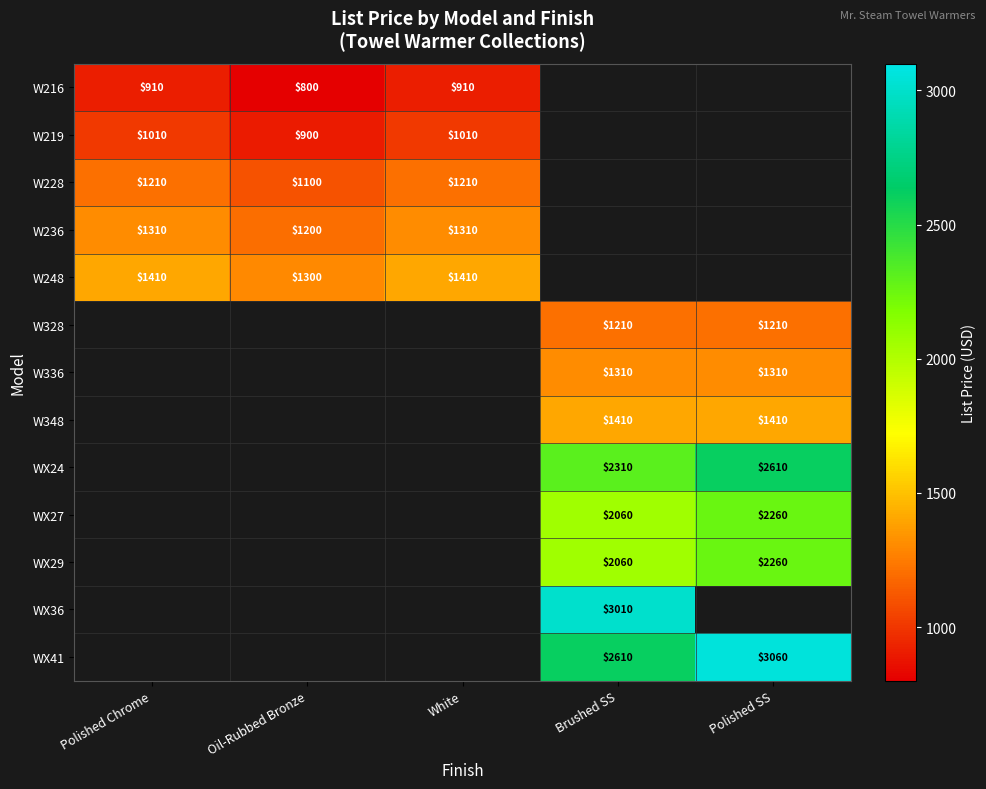

Is it true that W348 equals 2496 at Brushed SS?

False